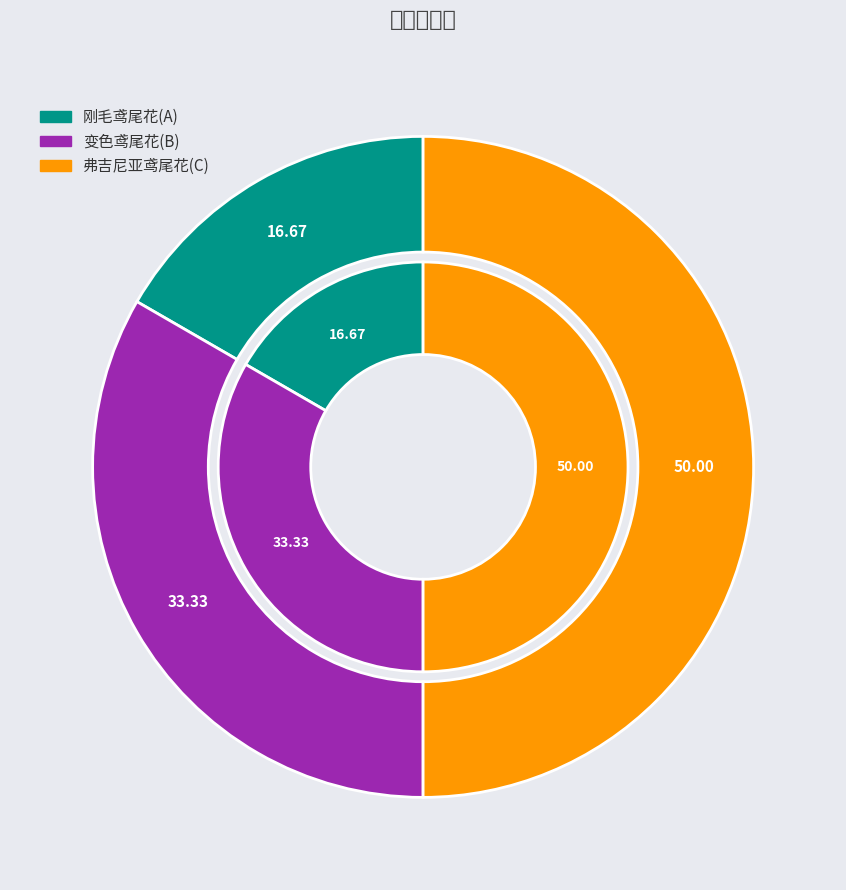

Is it true that 刚毛鸢尾花(A) is 22% of the pie?

False